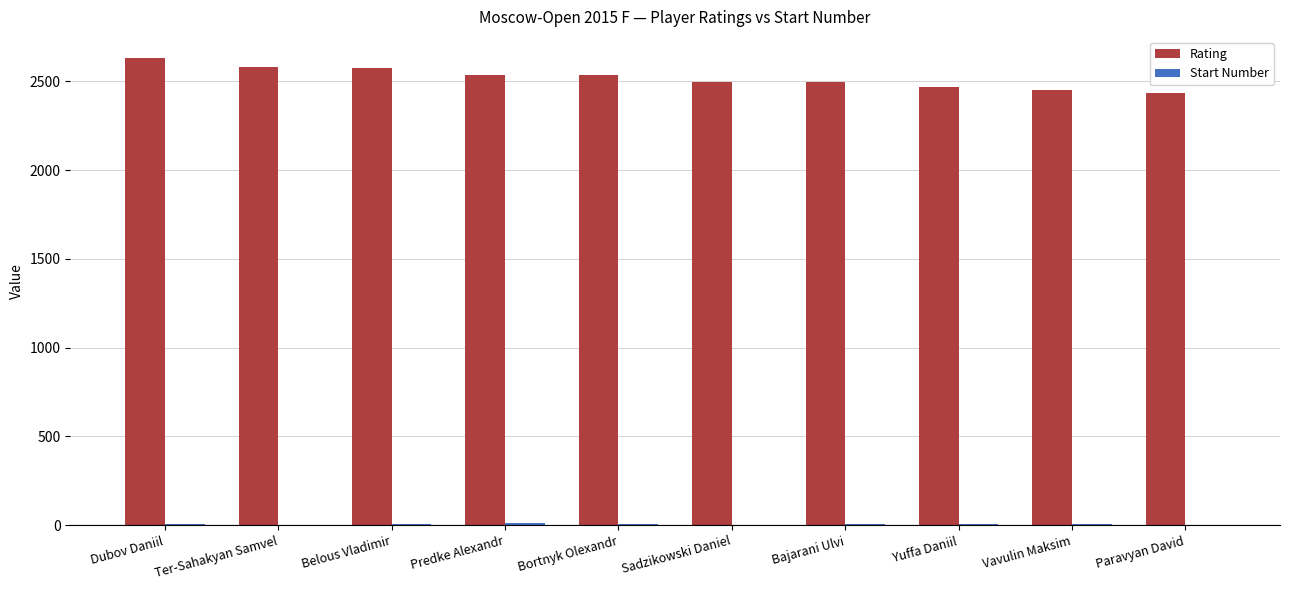

Which series has the largest range (max minus min)?

Rating